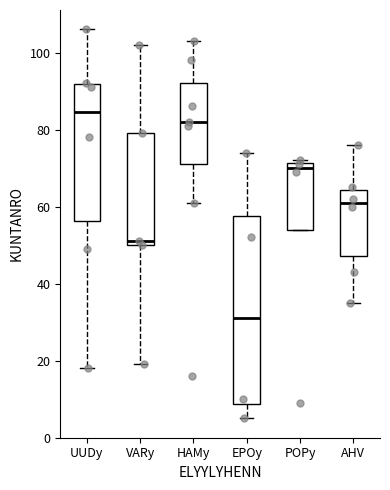

Reading left to right, read every box against the y-axis: the position of its median line, the range the box covers, and the ends of its whiskers. The values are not printed on the chart, so give them approximately, as read against the axis.

UUDy: median 84, box 56 to 92, whiskers 18 to 106
VARy: median 52, box 50 to 80, whiskers 20 to 102
HAMy: median 82, box 72 to 92, whiskers 62 to 104
EPOy: median 32, box 8 to 58, whiskers 6 to 74
POPy: median 70, box 54 to 72, whiskers 54 to 72 (just above the box's upper edge)
AHV: median 62, box 48 to 64, whiskers 36 to 76